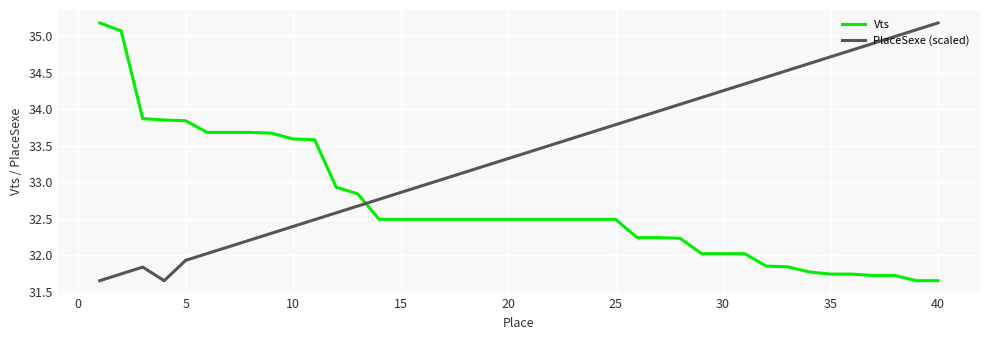

Which series has the largest total across all categories?

PlaceSexe (scaled)